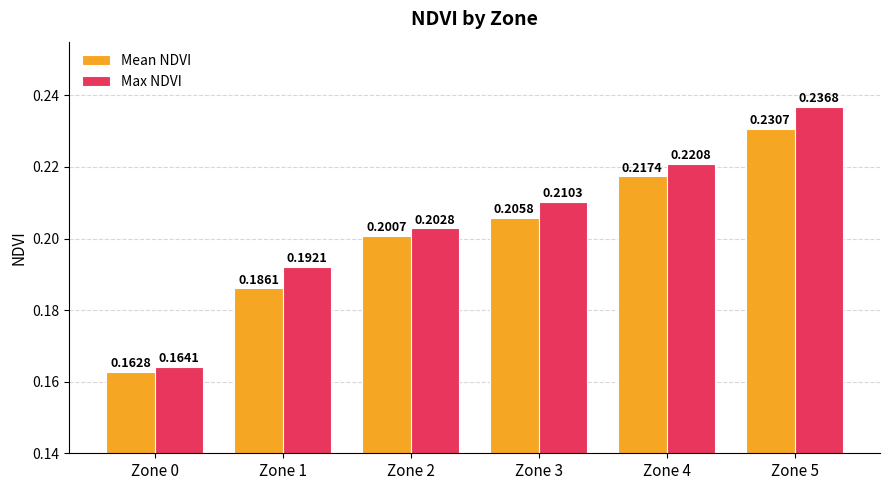

Which series has the largest total across all categories?

Max NDVI